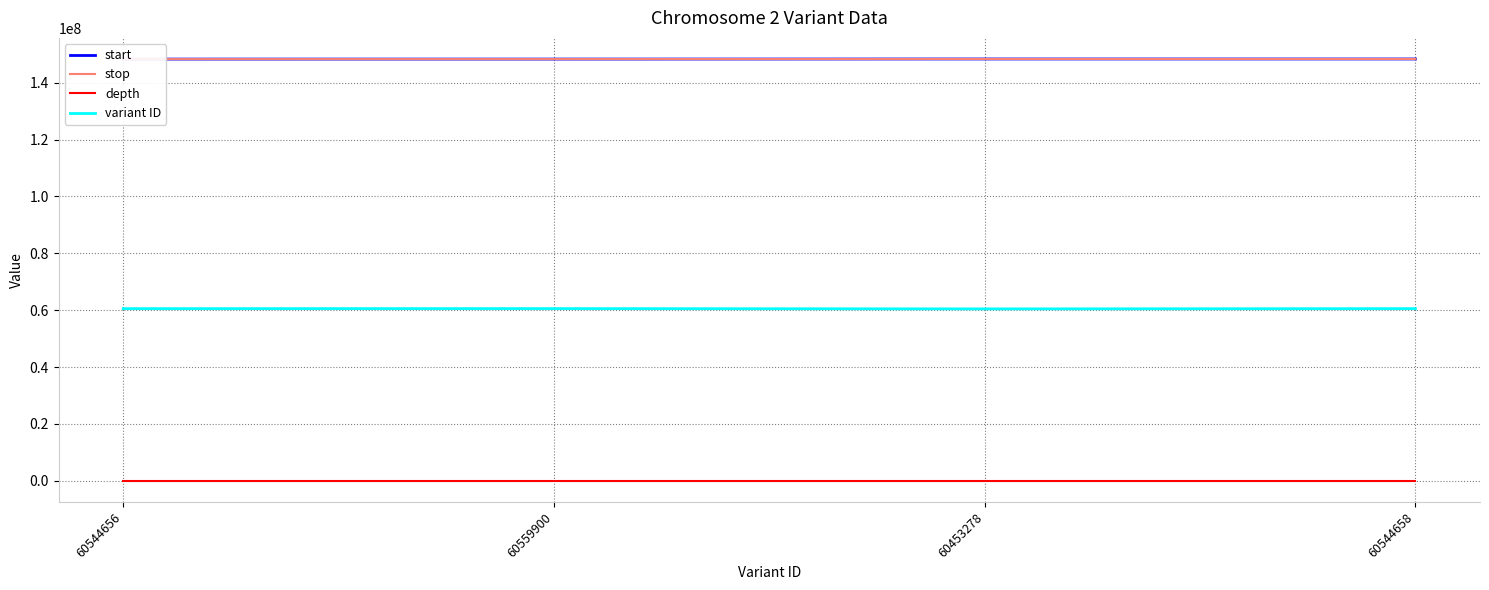

Where does the stop series first go above 148318985?

60544658